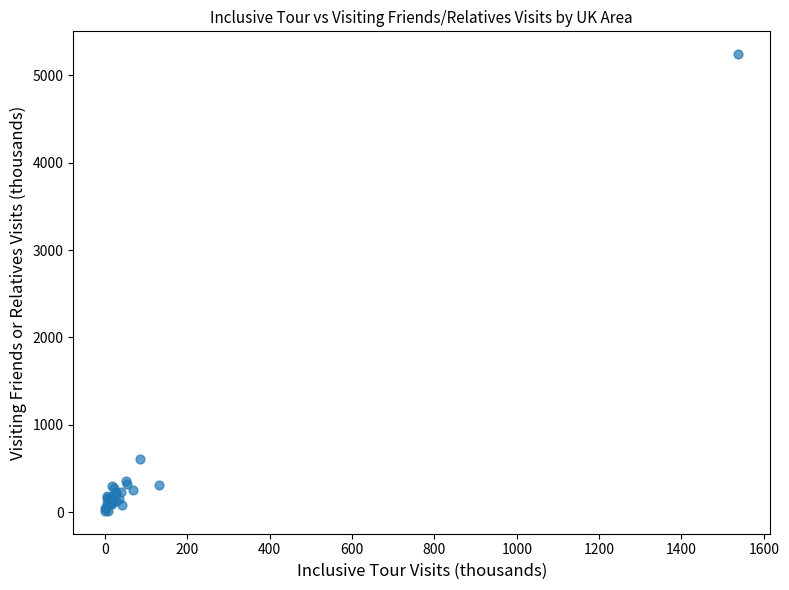

What Y value in the scatter plot is closest to 2628?

603.4